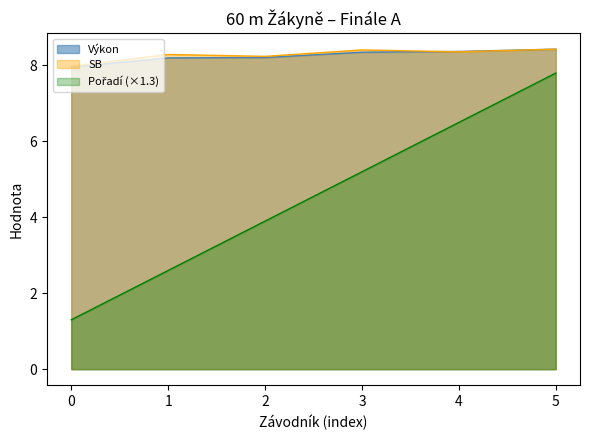

What are all the series names shown in the legend?

Pořadí, Výkon, SB